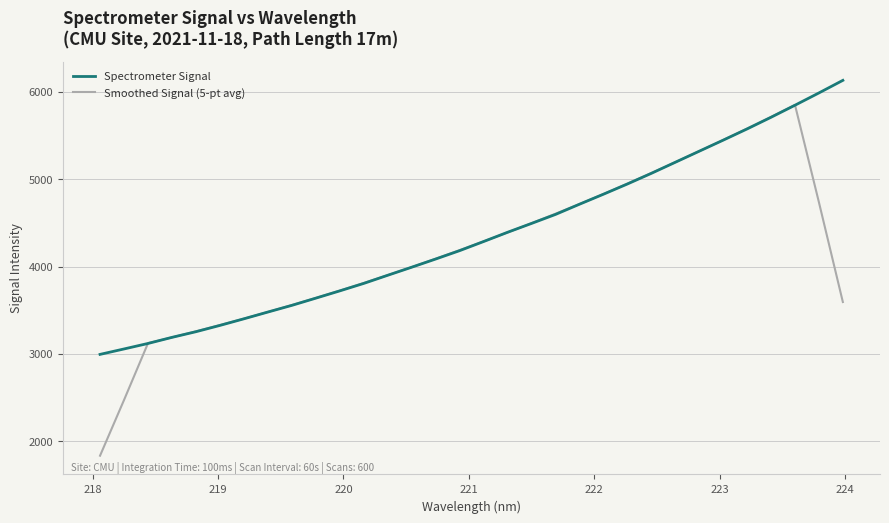

What is the greatest value displayed?

6132.3